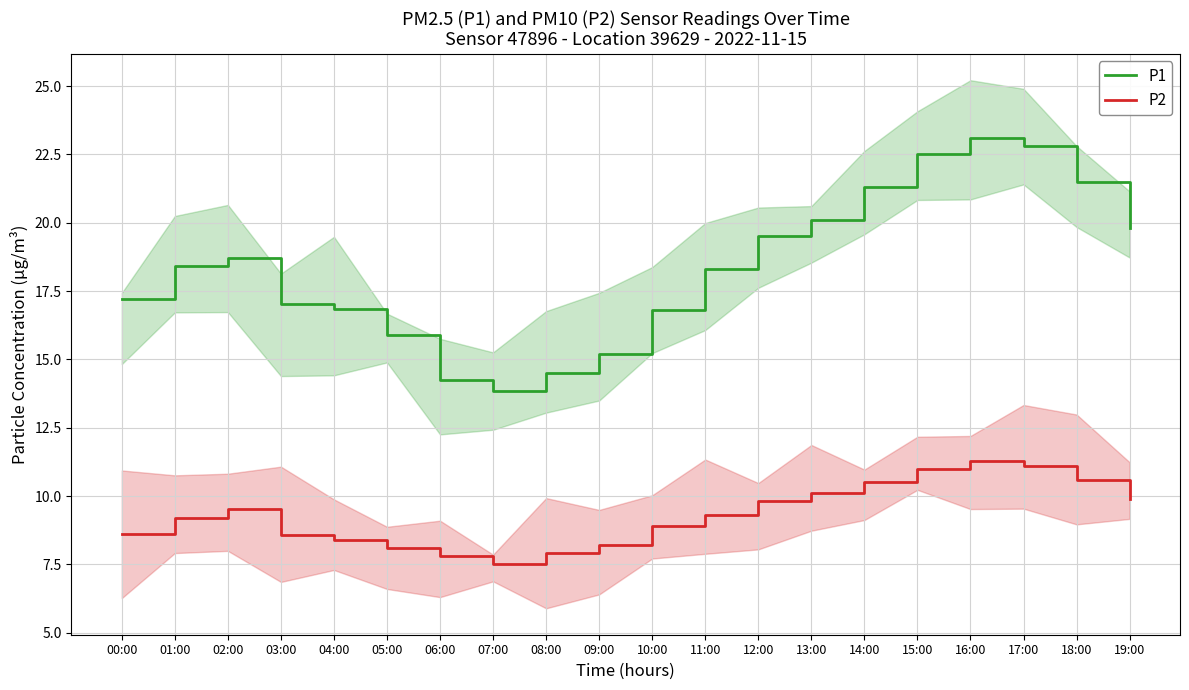

True or false: P1 has a value of 13.6 at 14:00.

False